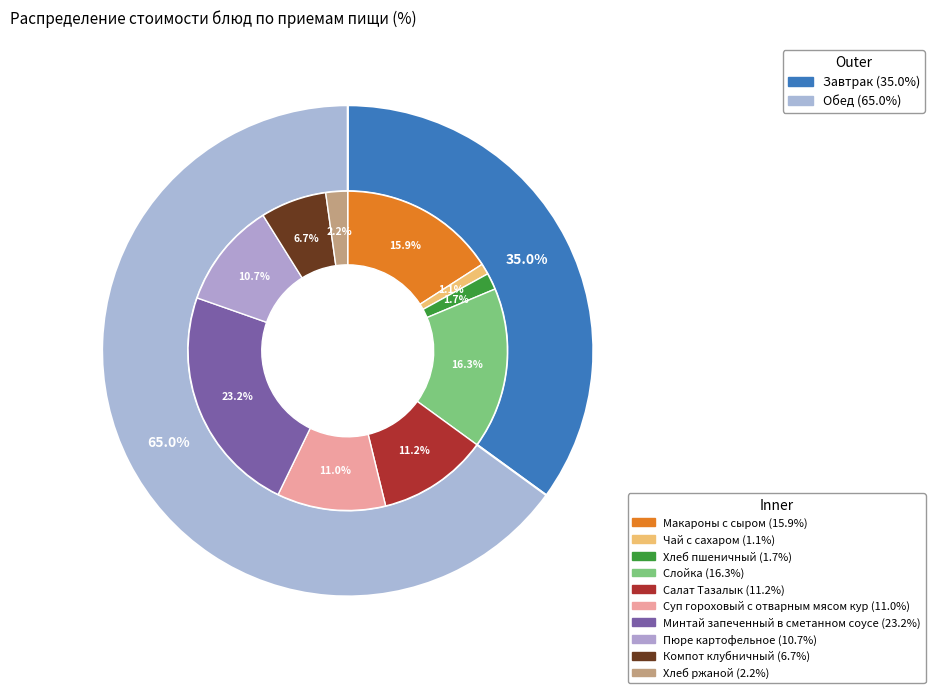

Is there any slice that represents more than half of the pie?

No